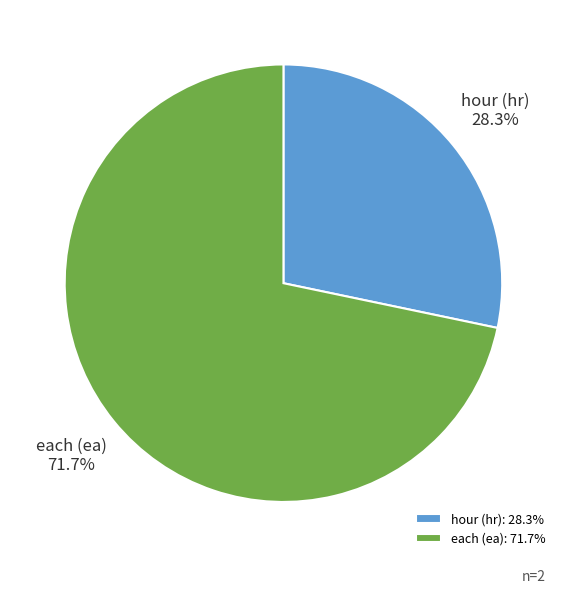

Is hour (hr) the majority of the pie?

No